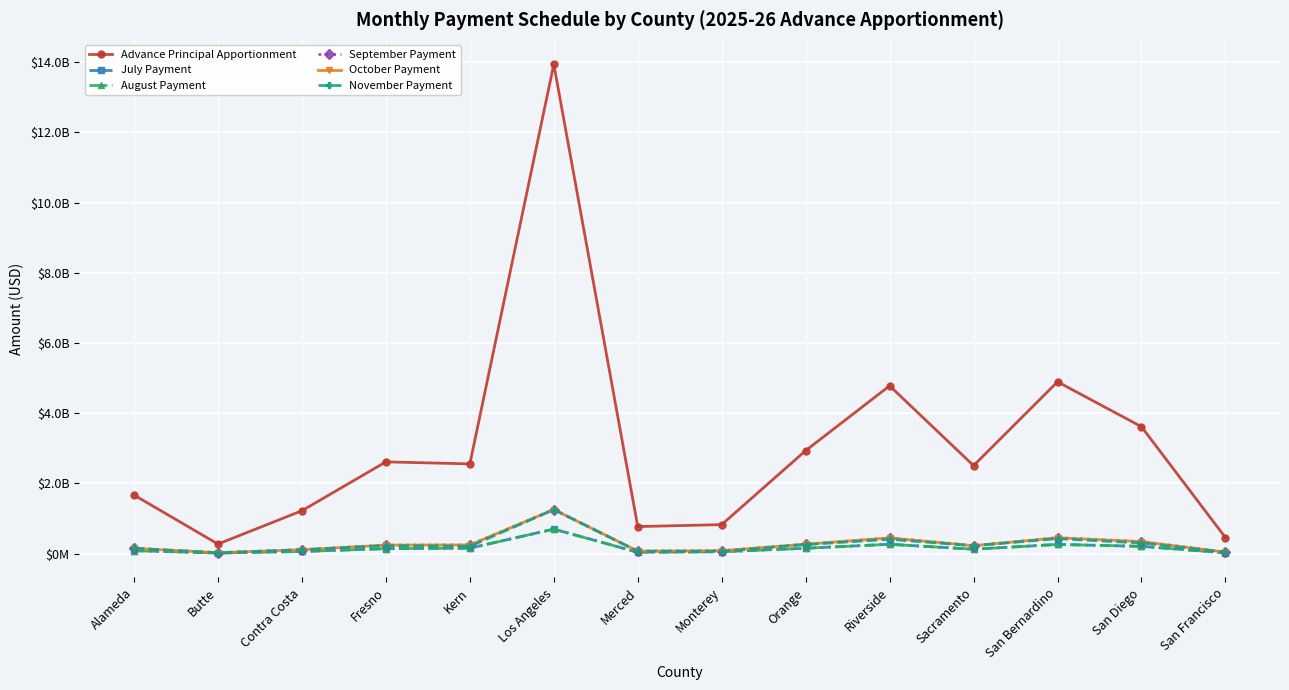

What are all the series names shown in the legend?

Advance Principal Apportionment, July Payment, August Payment, September Payment, October Payment, November Payment